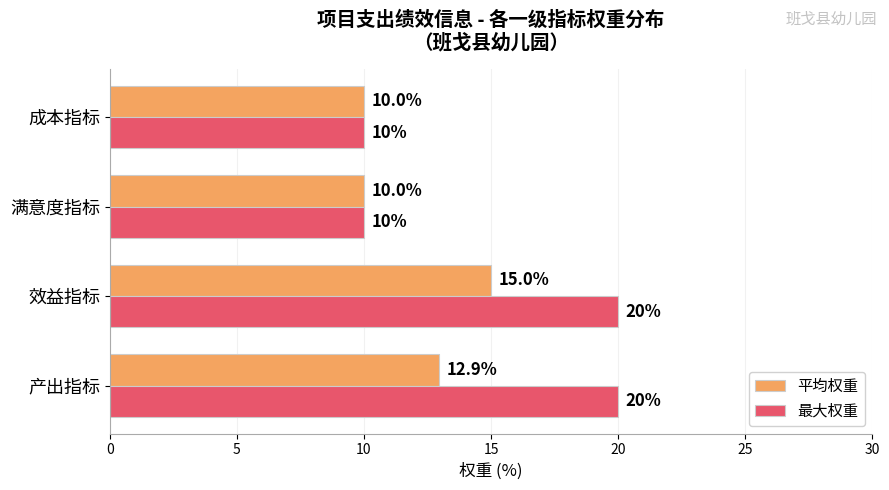

What is the sum of the 平均权重 values at 成本指标 and 满意度指标?

20.0